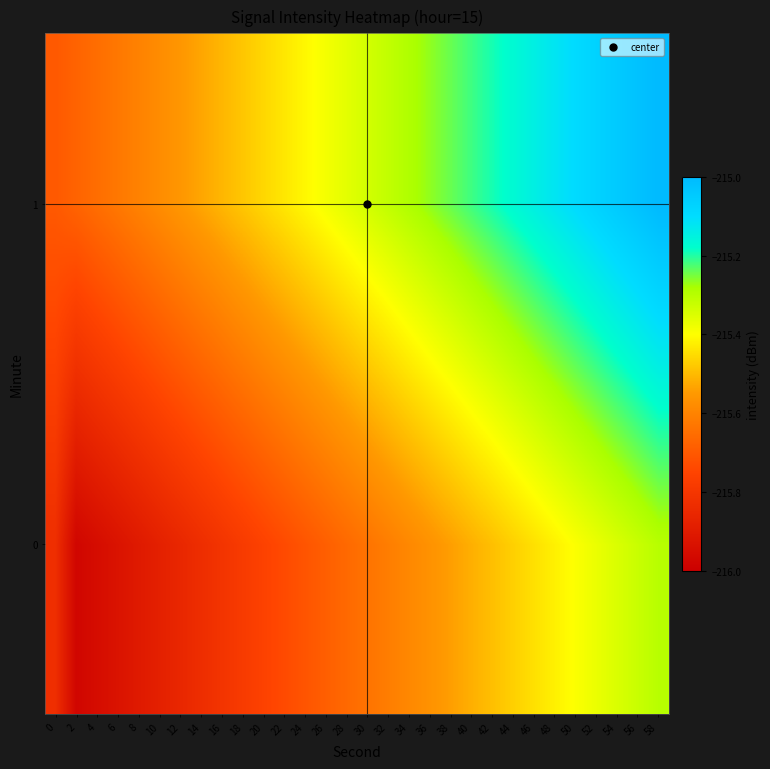

Which series has the widest spread of values?

1